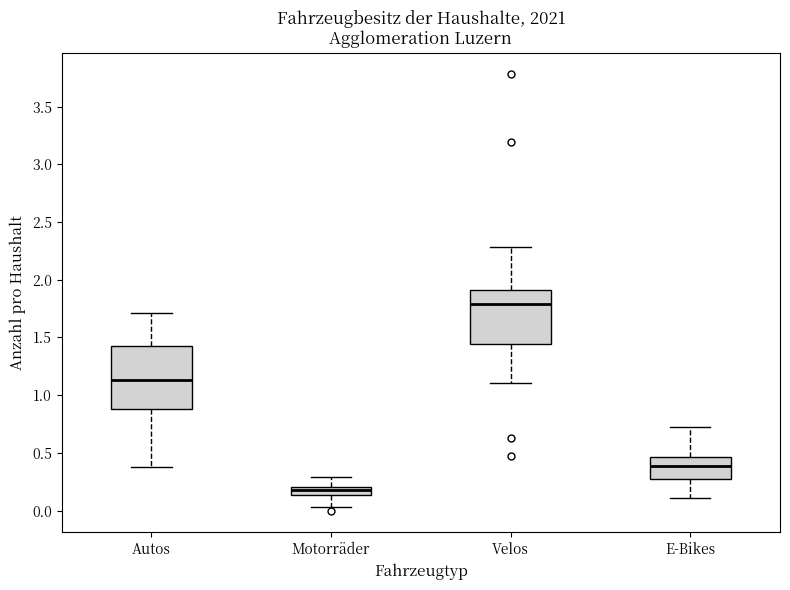

Which box has the highest median line?

Velos